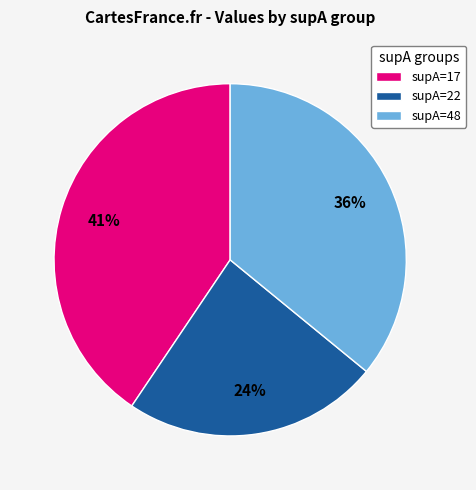

To the nearest percent, what is the average slice percentage?

33%